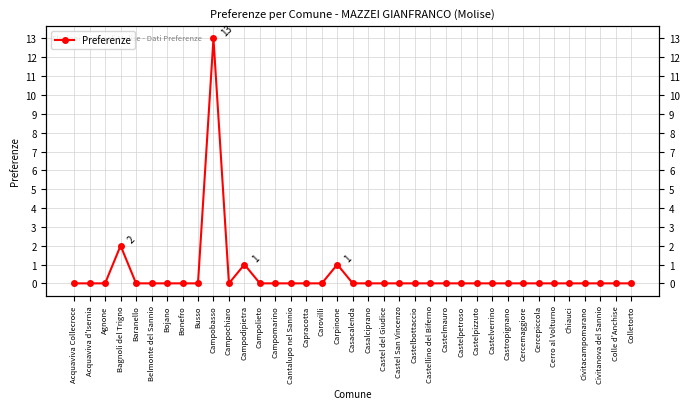

List the labels in order of value, largest first.

Campobasso, Bagnoli del Trigno, Campodipietra, Carpinone, Acquaviva Collecroce, Acquaviva d'Isernia, Agnone, Baranello, Belmonte del Sannio, Bojano, Bonefro, Busso, Campochiaro, Campolieto, Campomarino, Cantalupo nel Sannio, Capracotta, Carovilli, Casacalenda, Casalciprano, Castel del Giudice, Castel San Vincenzo, Castelbottaccio, Castellino del Biferno, Castelmauro, Castelpetroso, Castelpizzuto, Castelverrino, Castropignano, Cercemaggiore, Cercepiccola, Cerro al Volturno, Chiauci, Civitacampomarano, Civitanova del Sannio, Colle d'Anchise, Colletorto